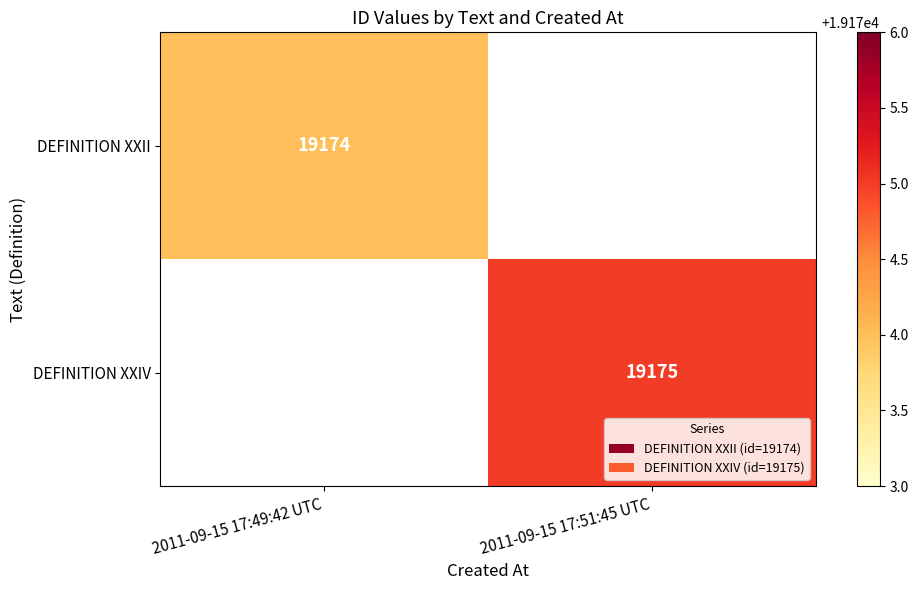

Is it true that DEFINITION XXII equals 19174 at 2011-09-15 17:49:42 UTC?

True